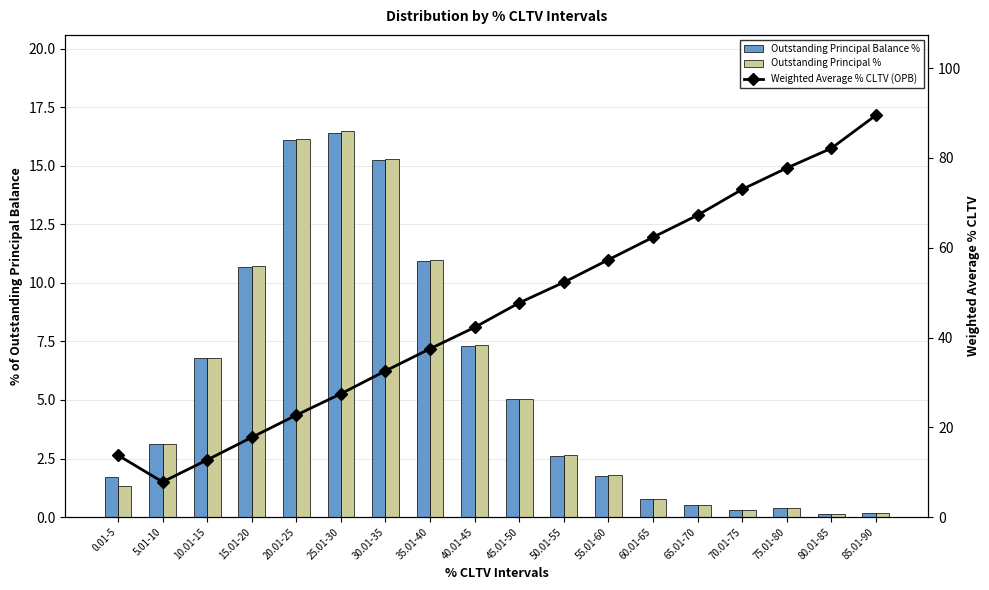

Does the chart contain stacked bars?

No